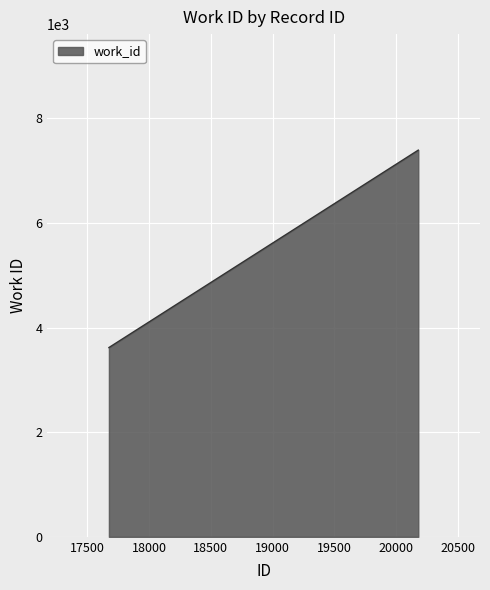

At which label is the value closest to 5503?

17674